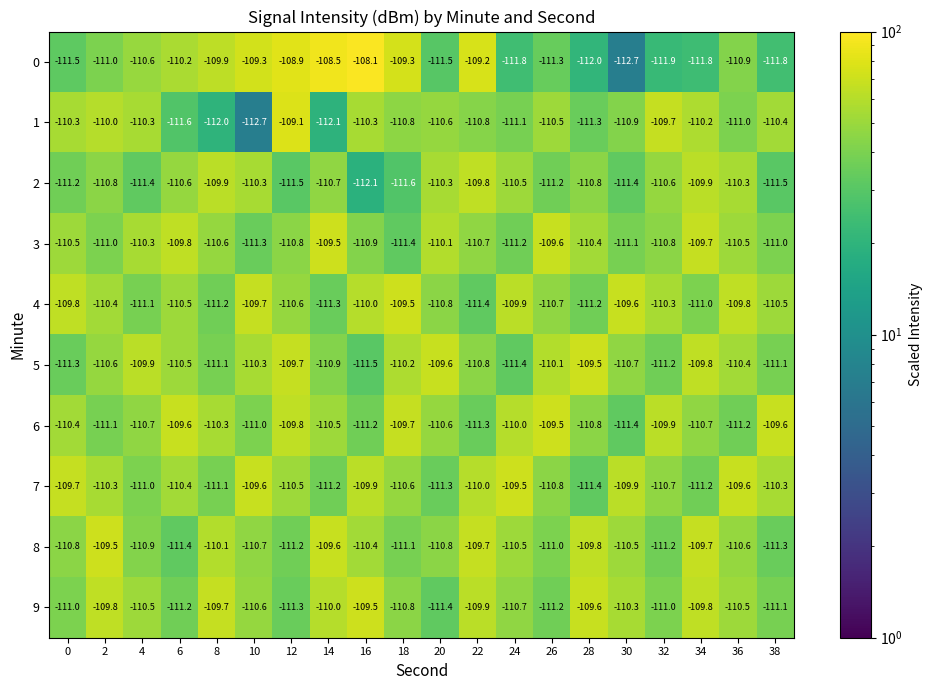

Which series has the widest spread of values?

0